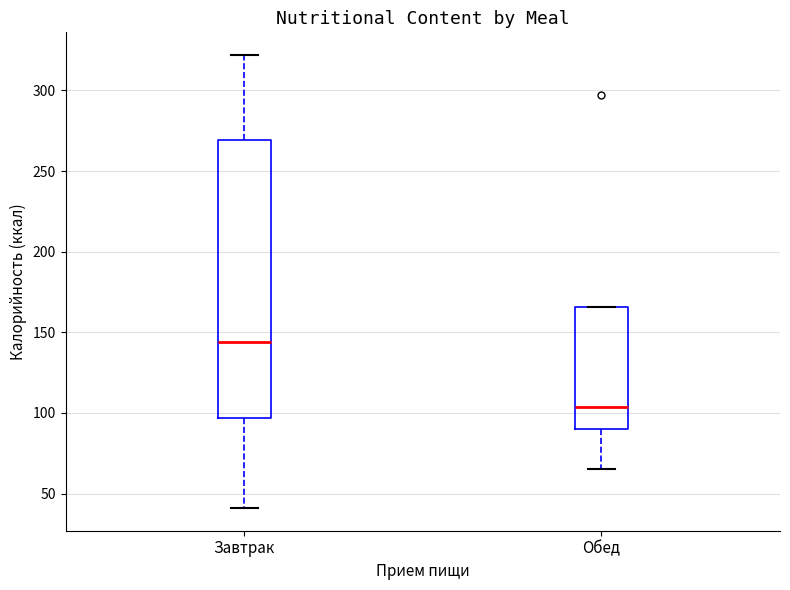

Which box is the tallest, from its lower edge to its upper edge?

Завтрак